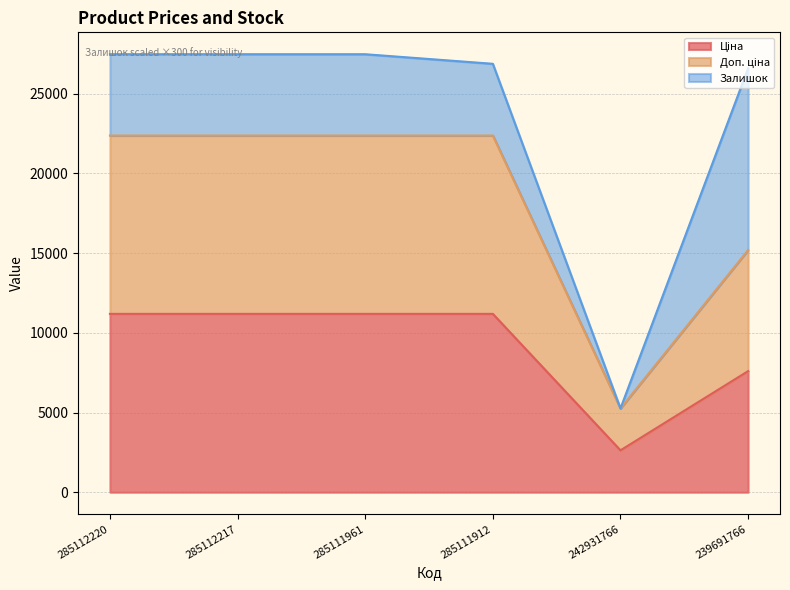

What is the difference between the second highest and second lowest values in the Ціна series?

3591.6